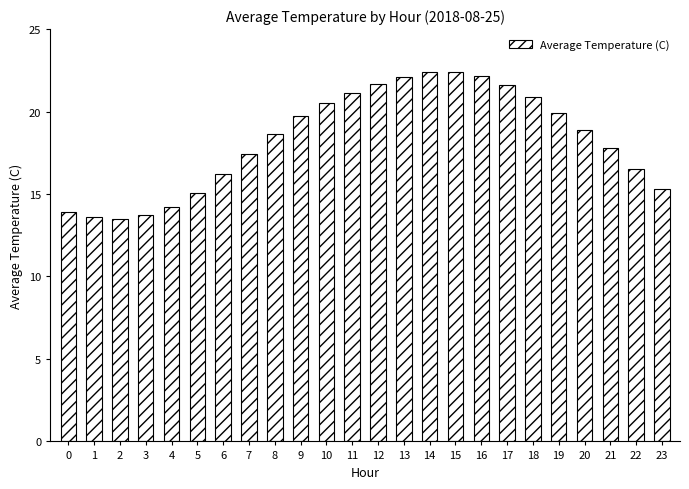

Where does the data first go above 18?

8